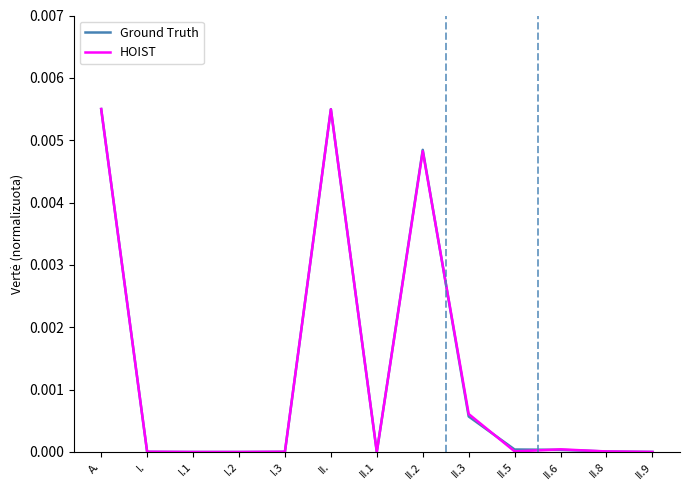

In HOIST, how many points are lower than both neighbors (excluding endpoints)?

2